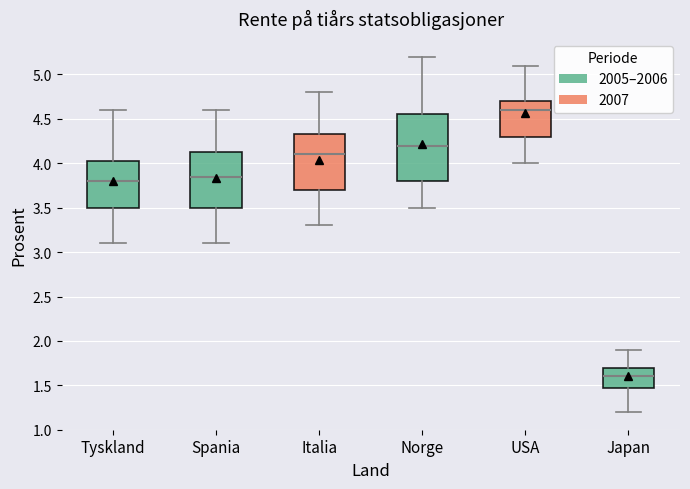

Which box has the lowest median line?

Japan